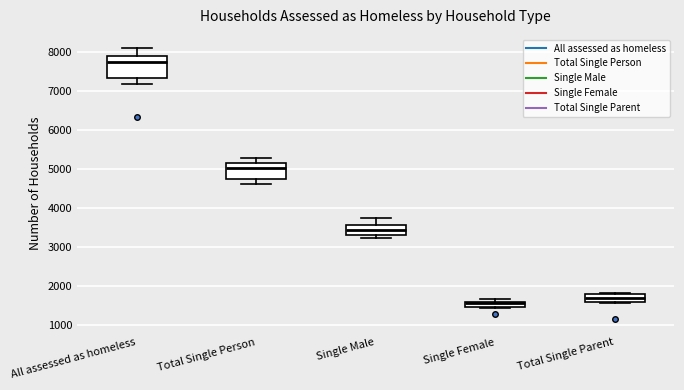

Which box's median line is the lowest?

Single Female